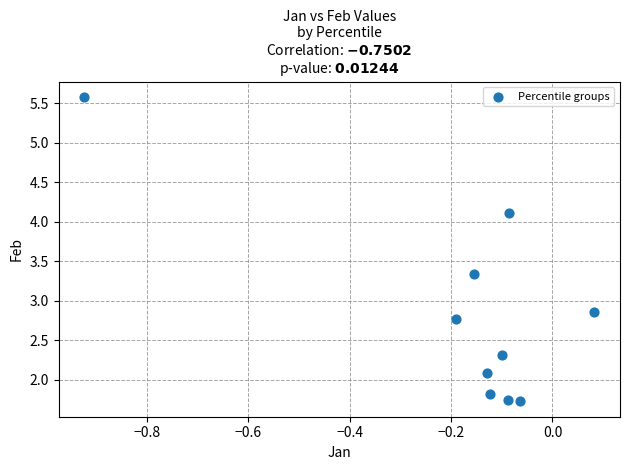

What is the range of X values (max minus min)?

1.0